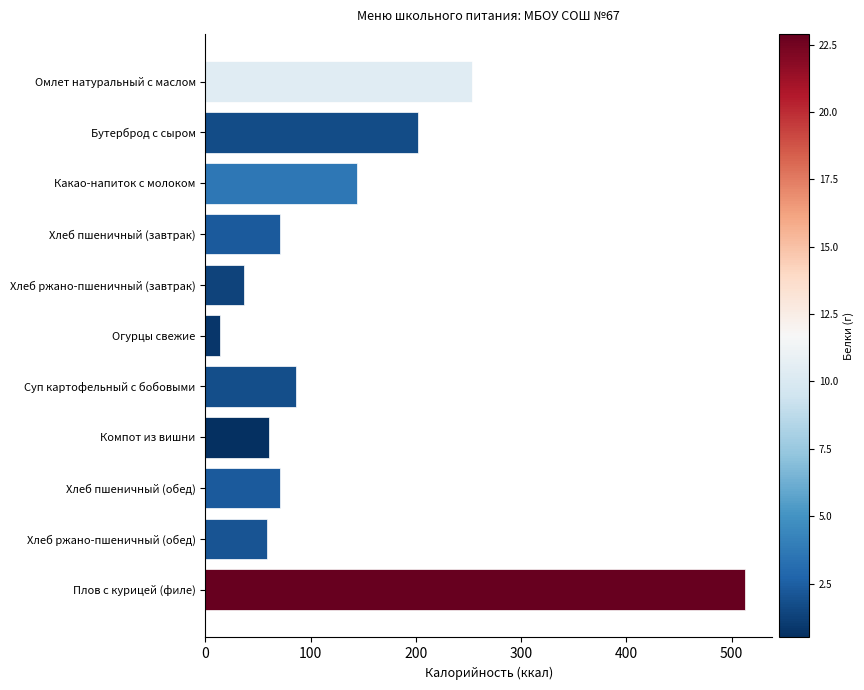

Which label corresponds to the smallest value in the chart?

Огурцы свежие